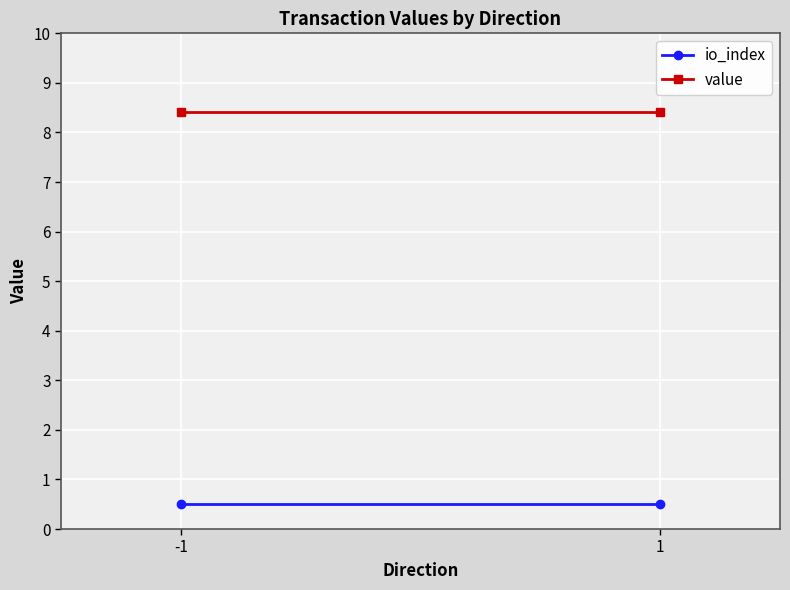

What is the difference between the highest and lowest values at -1?

7.9